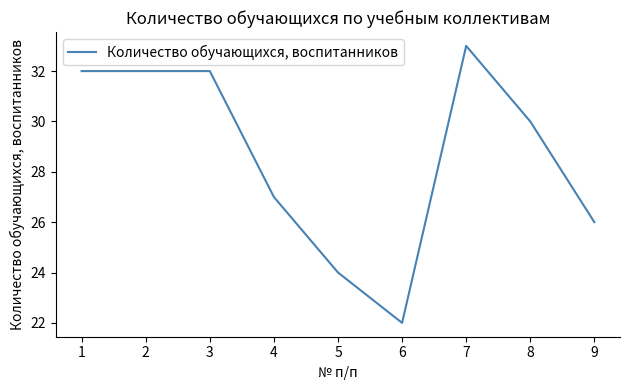

What is the ratio of the value at 6 to the value at 5?

0.9